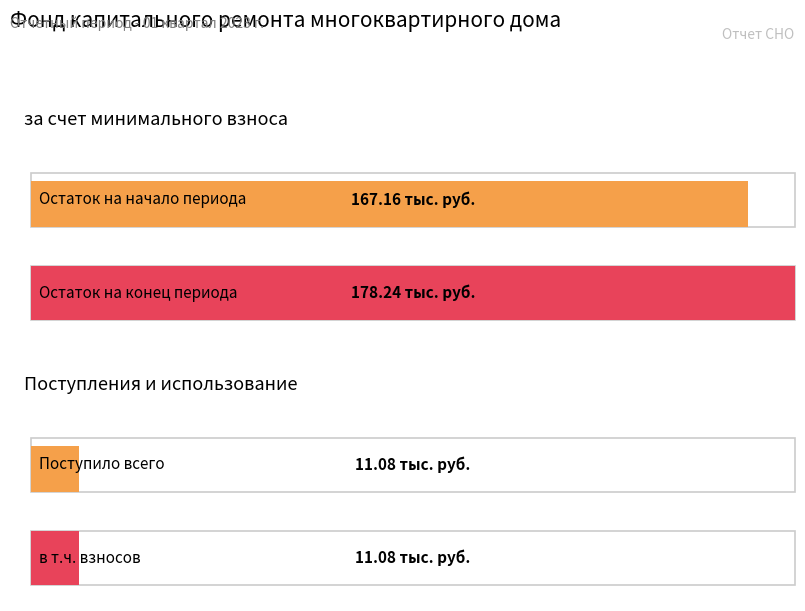

True or false: за счет минимального взноса has a value of 167.2 at Остаток на начало периода.

True